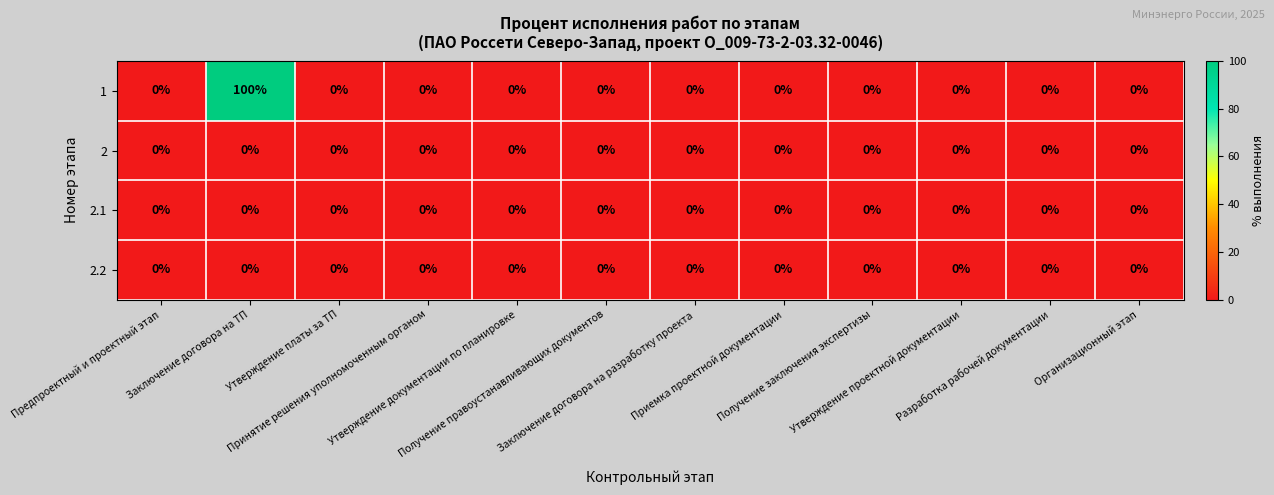

At which category is the sum across all series the highest?

Заключение договора на ТП